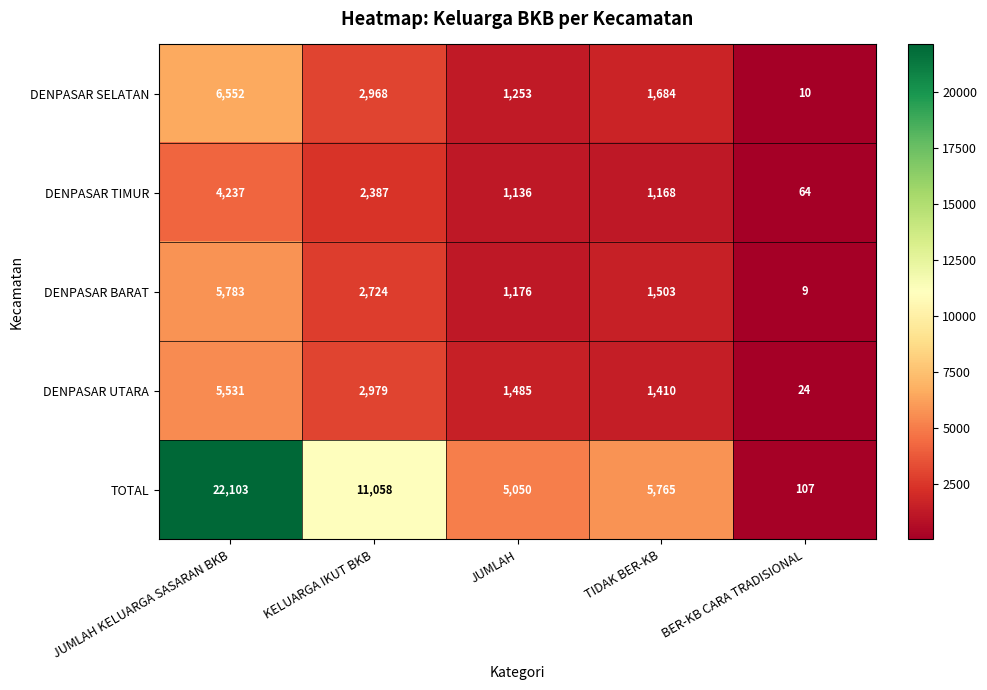

The DENPASAR SELATAN series shows 1684 at TIDAK BER-KB. True or false?

True